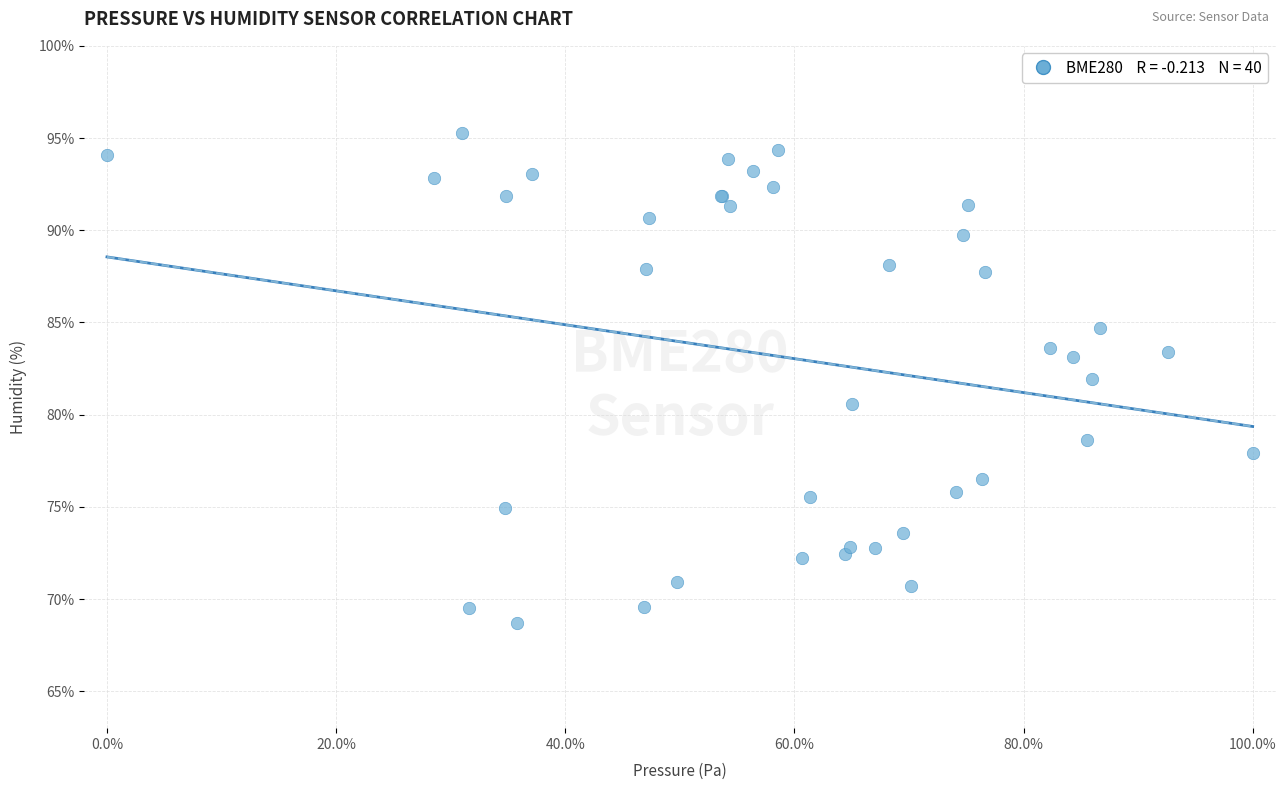

What Y value in the scatter plot is closest to 81?

80.6